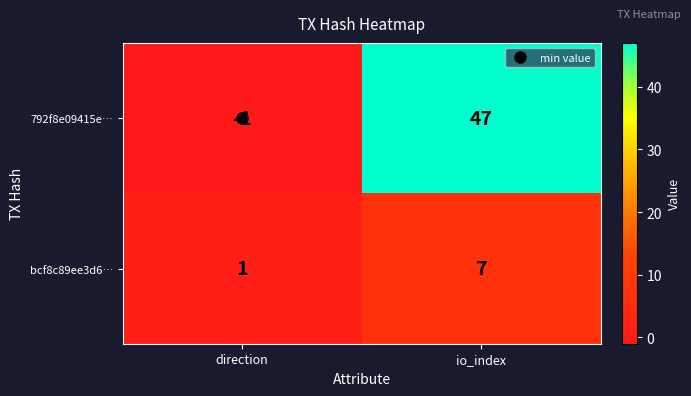

Which series changed the most between direction and io_index?

792f8e09415e…